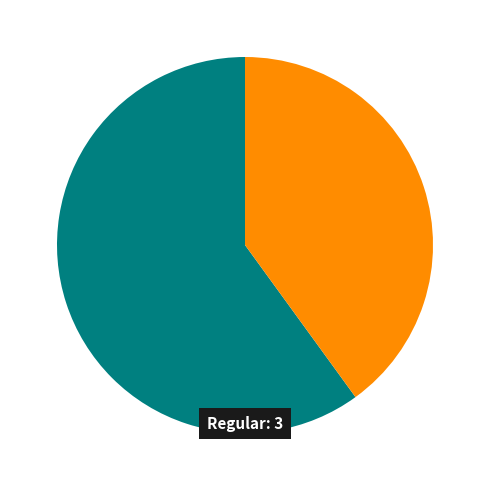

Does any single category account for the majority?

Yes